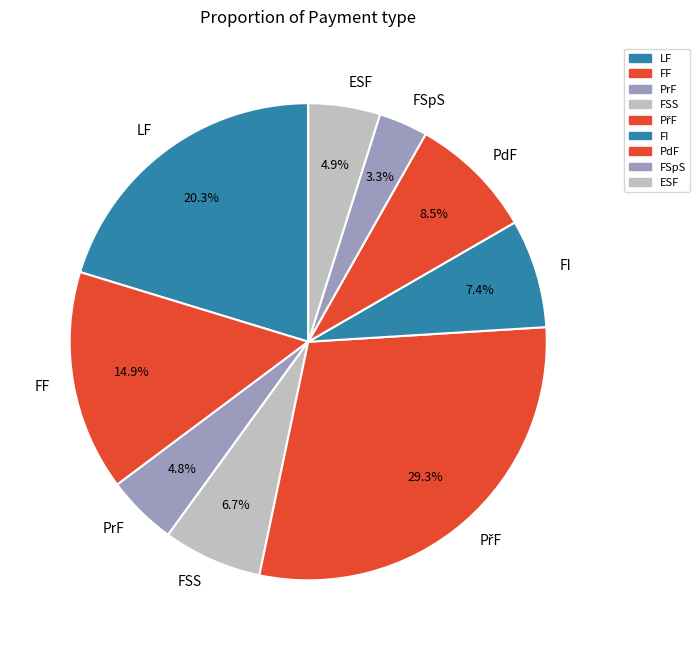

Count the number of slices in the pie.

9